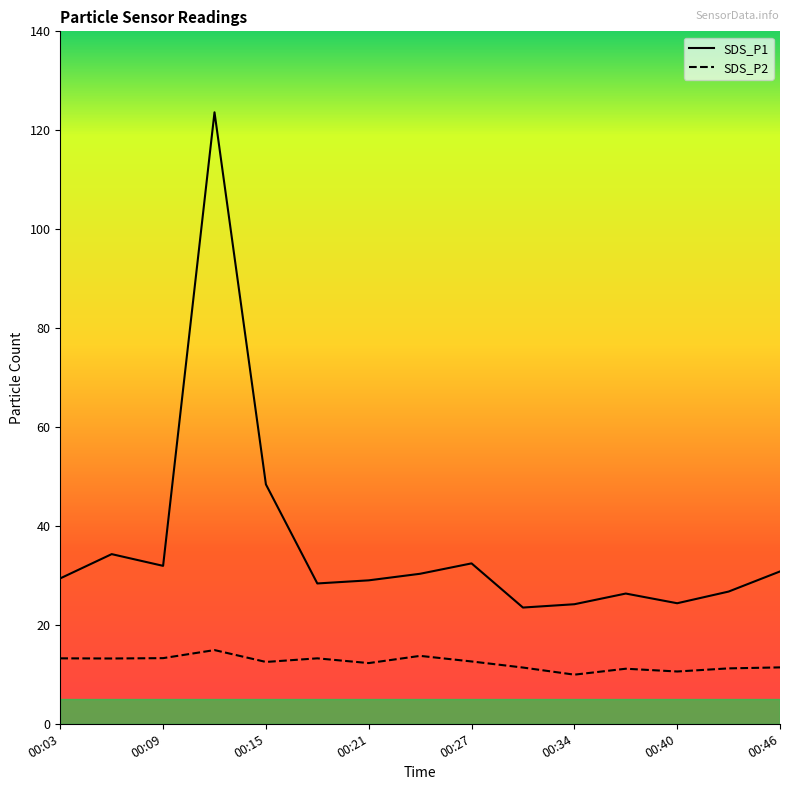

True or false: SDS_P2 has more than 0 interior local peaks.

True